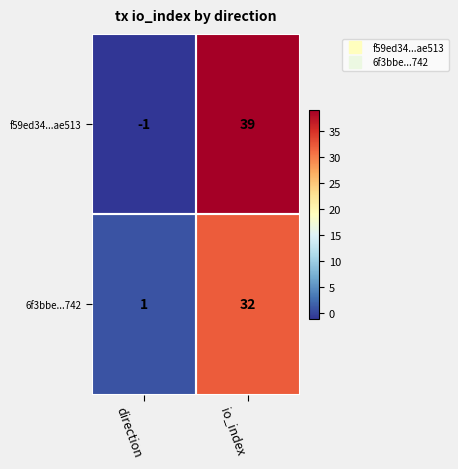

How many series are shown in this chart?

2